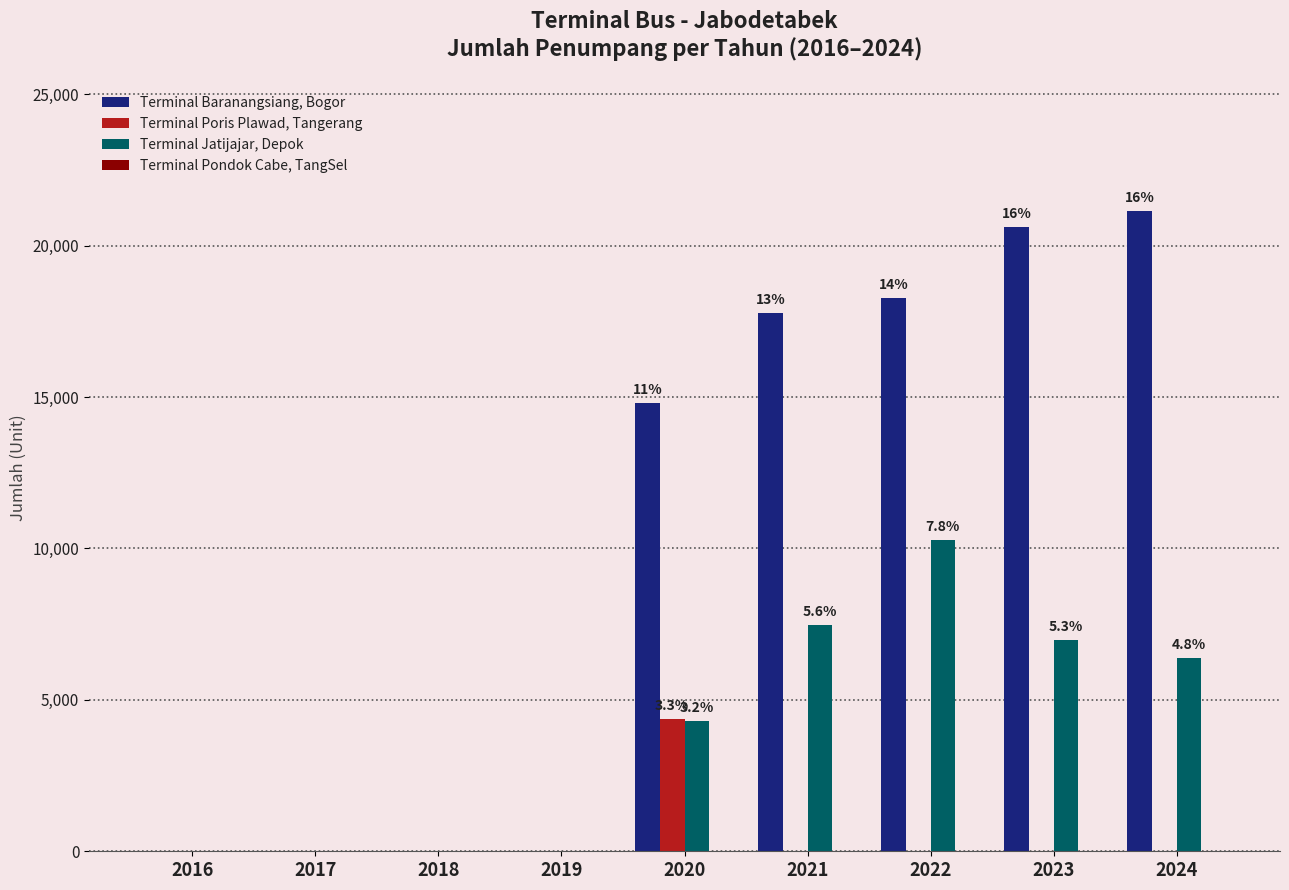

Does the chart contain stacked bars?

No